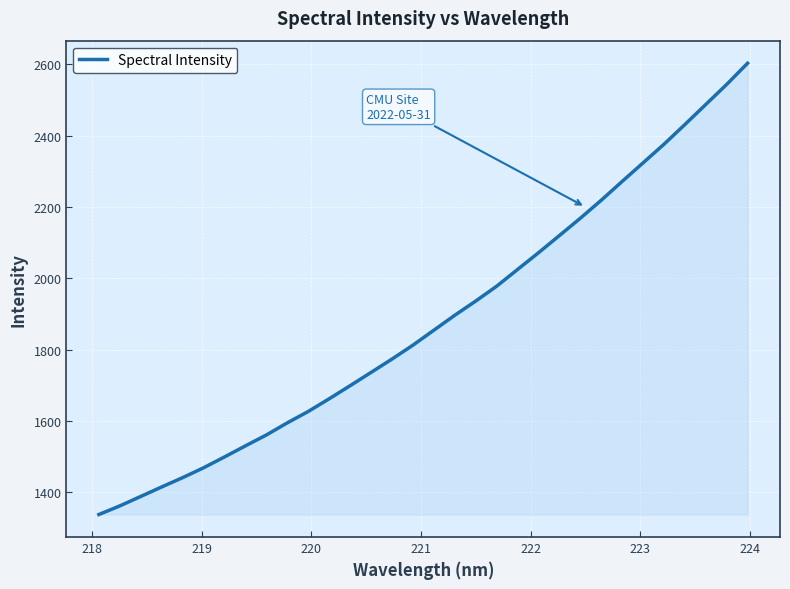

True or false: the data has more than 1 interior local peaks.

False